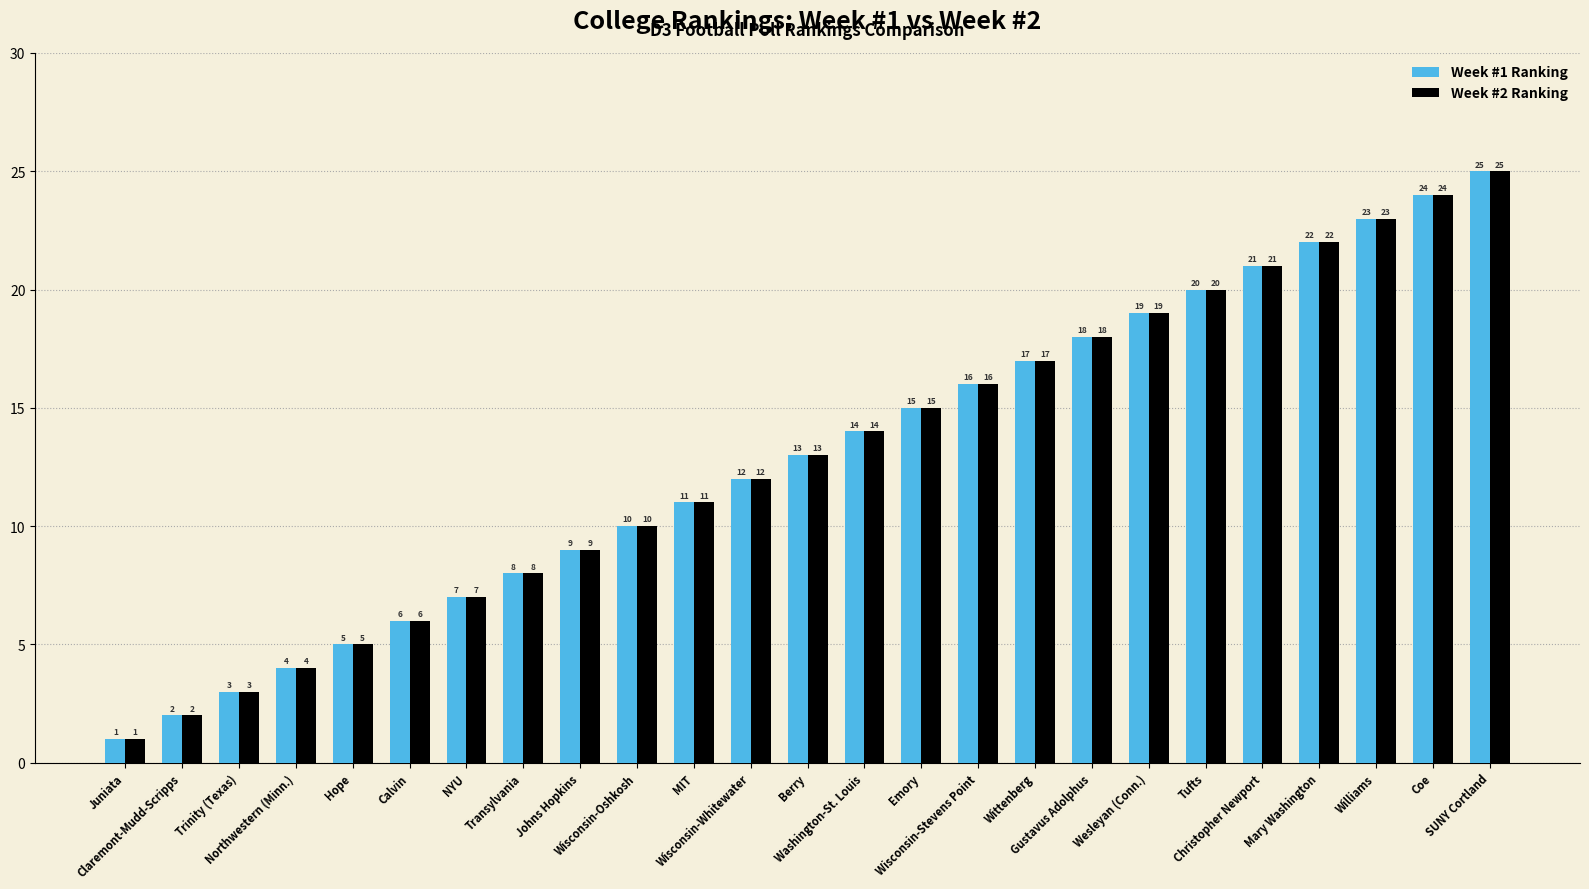

What is the label of the 6th bar from the right?

Tufts